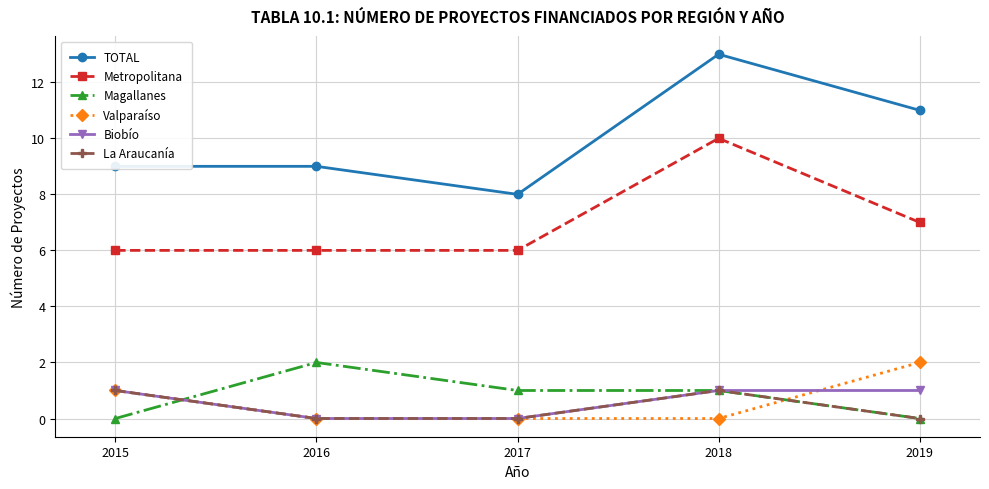

True or false: La Araucanía has a value of 1 at 2016.

False